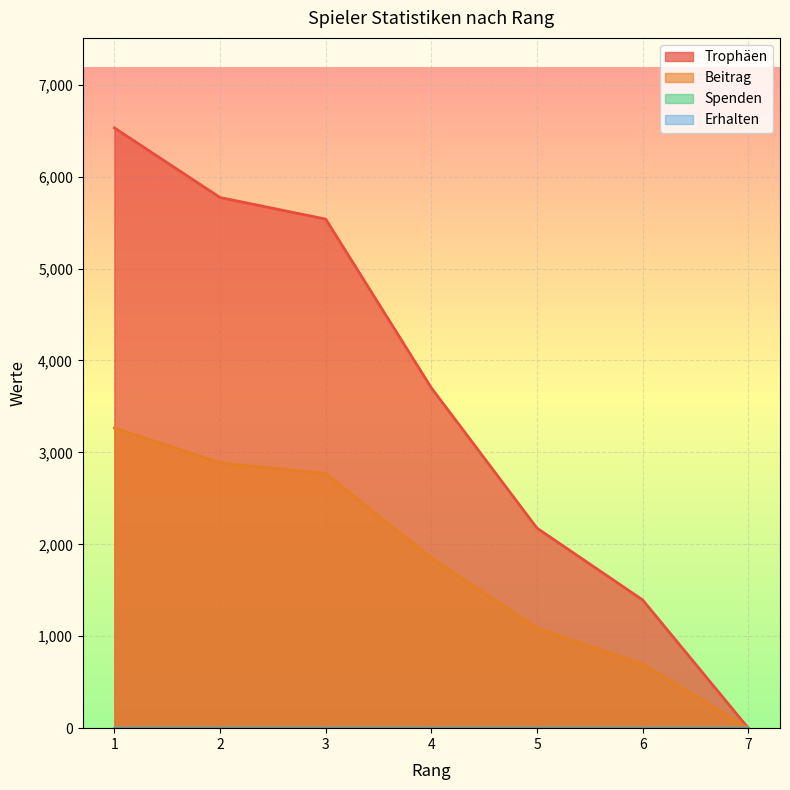

Where is Trophäen nearest to the value 3265?

4